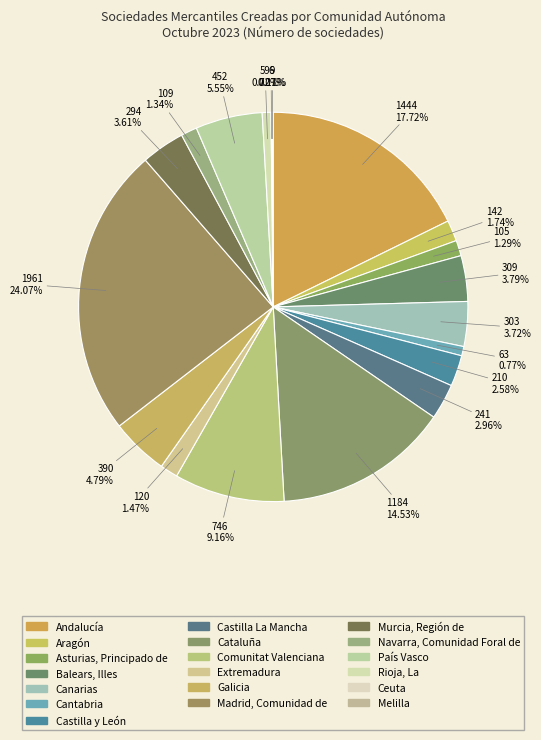

What is the change in value from Andalucía to Cataluña?

-260